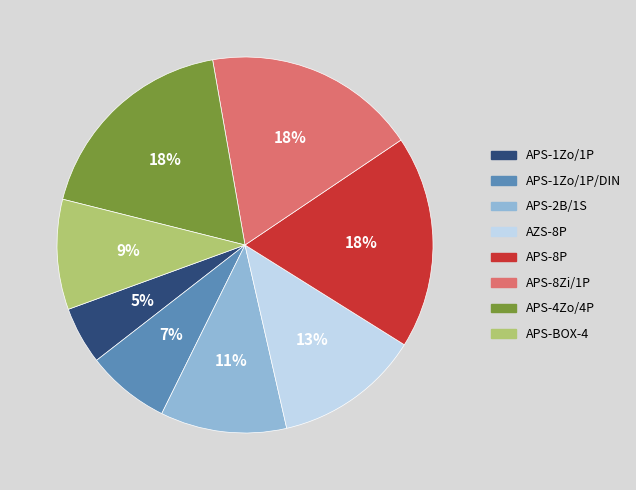

Do APS-8P and APS-8Zi/1P together represent more than half of the pie?

No